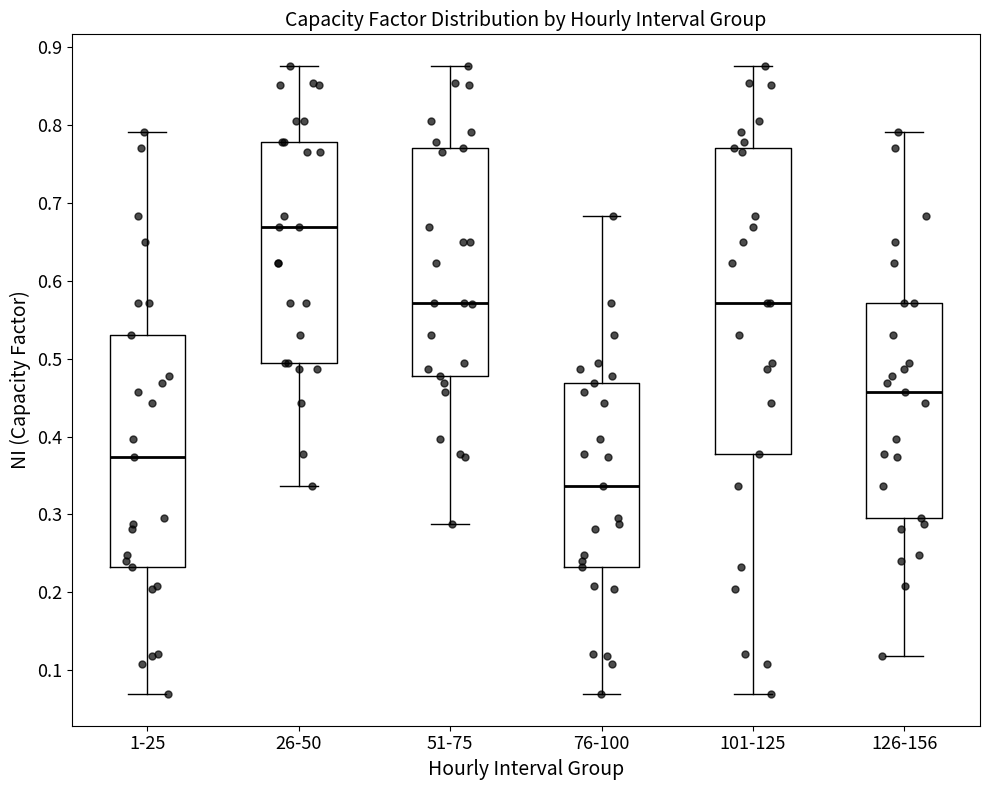

Comparing the boxes themselves (not the whiskers), which one is the tallest?

101-125